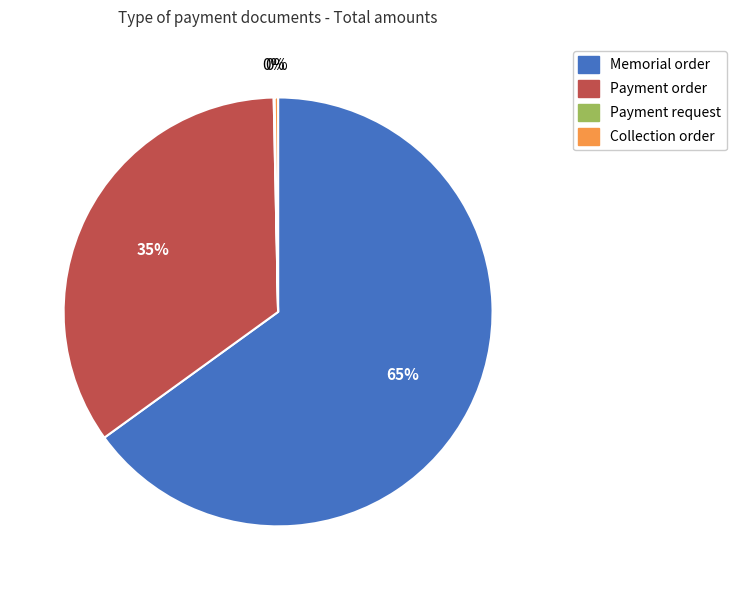

Which category has the biggest portion of the pie?

Memorial order